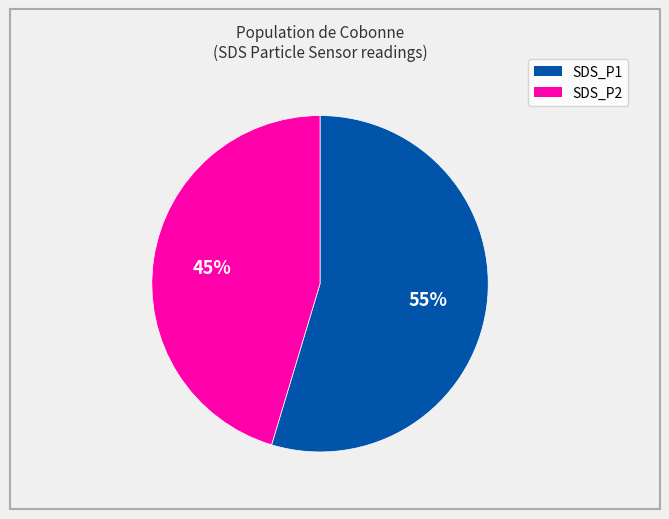

Combined, do SDS_P2 and SDS_P1 account for over 50%?

Yes